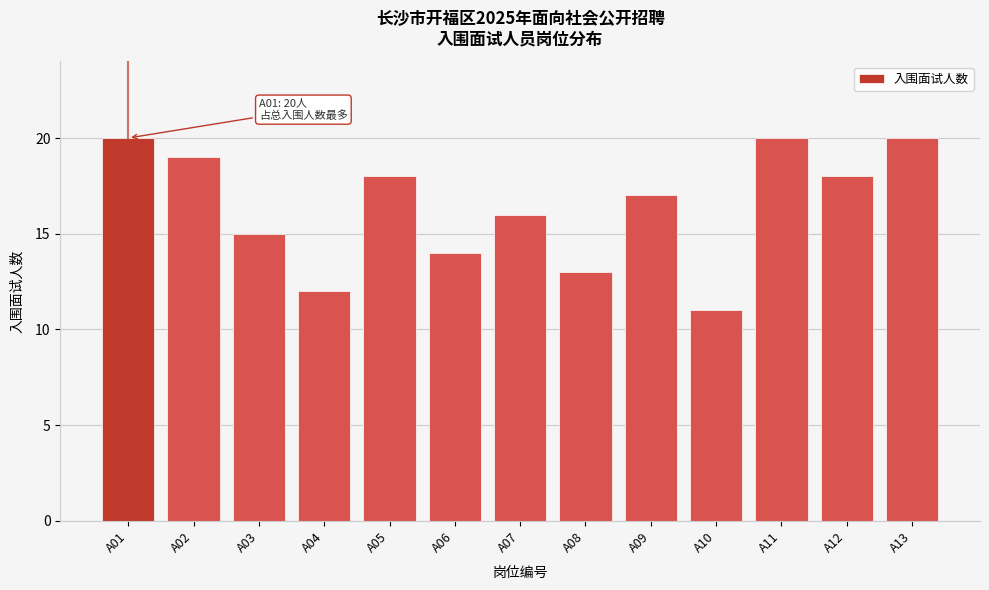

Reading left to right, transcribe all the data shown in this chart.

20	19	15	12	18	14	16	13	17	11	20	18	20